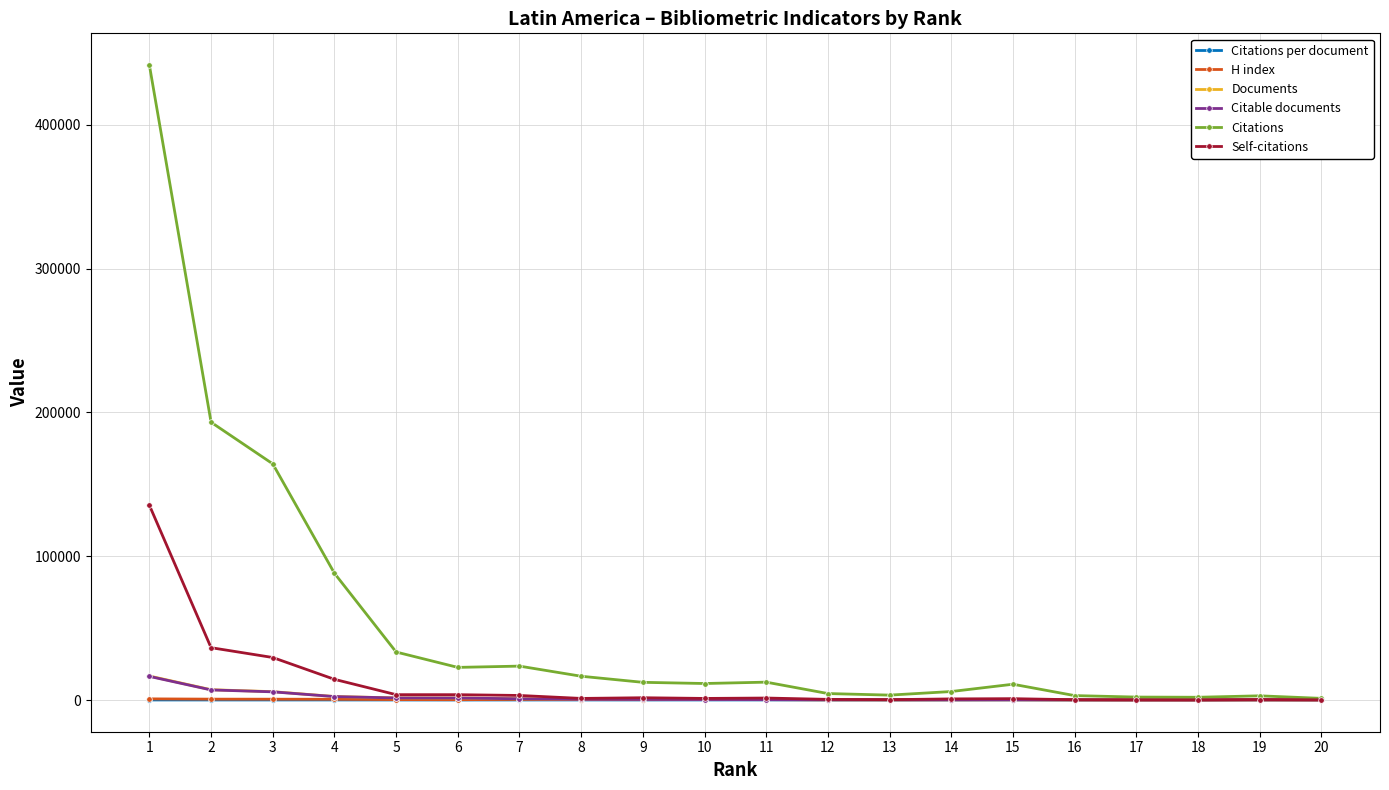

Between 4 and 12, which series saw the biggest shift?

Citations